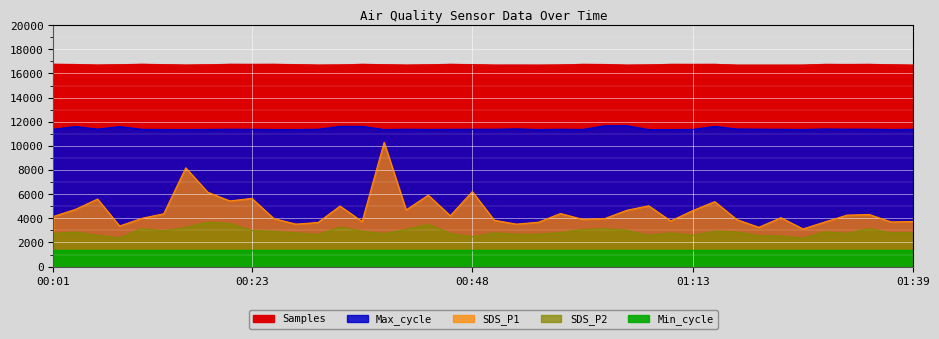

True or false: Max_cycle has a value of 15885.4 at 00:55.

False